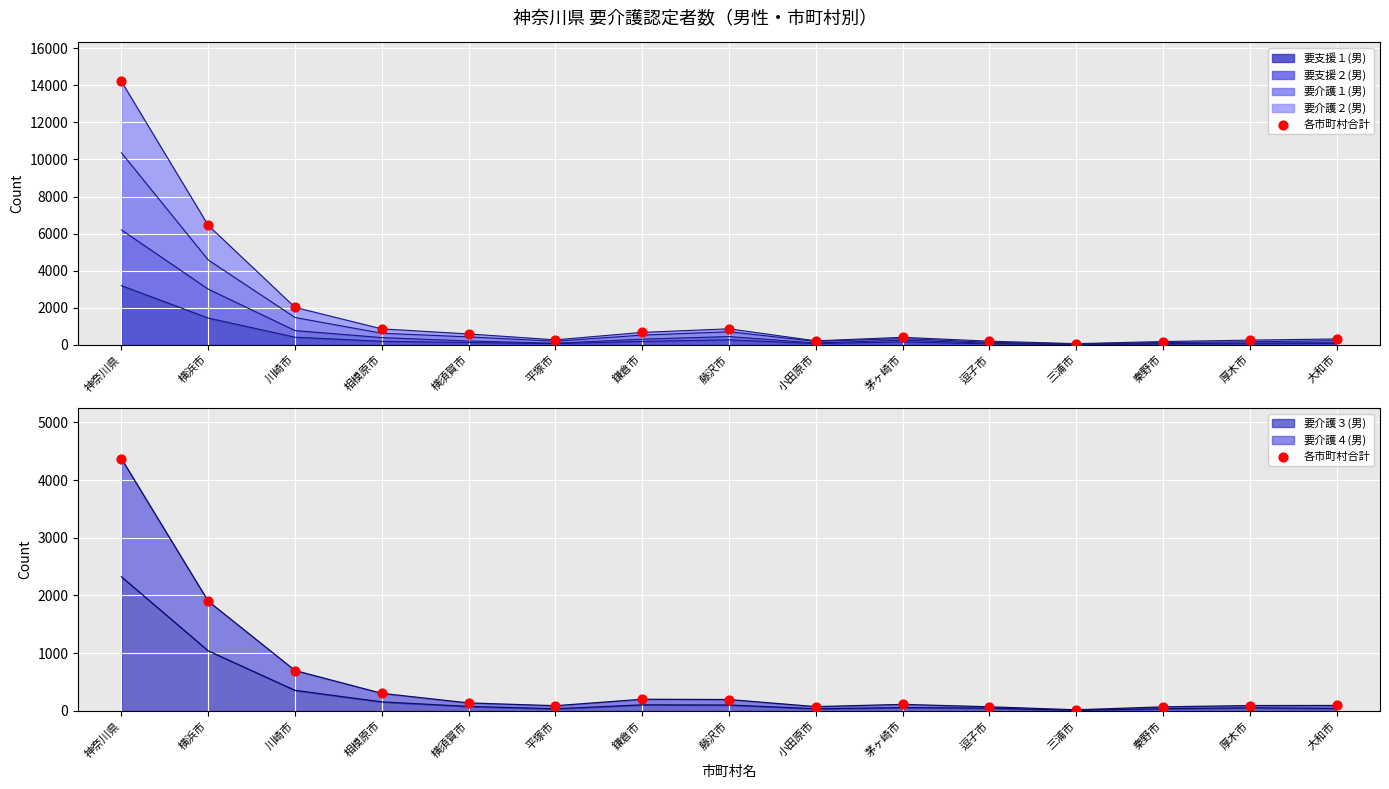

What is the change in value from 相模原市 to 平塚市?

-214